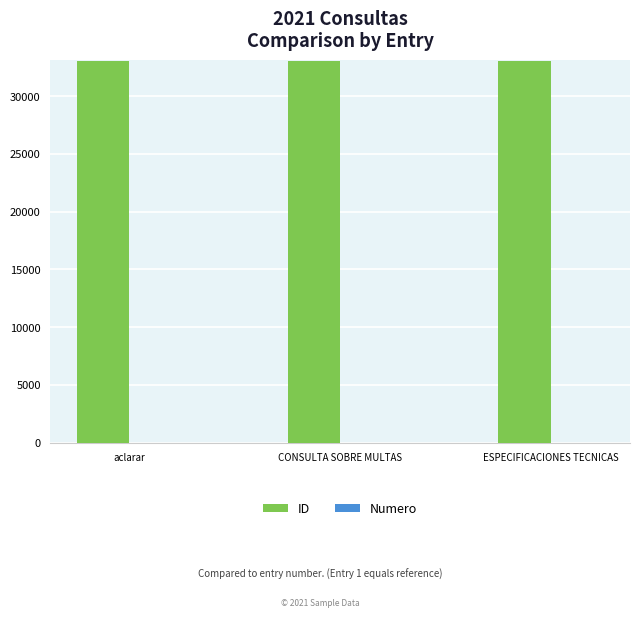

Which series has the largest total across all categories?

ID